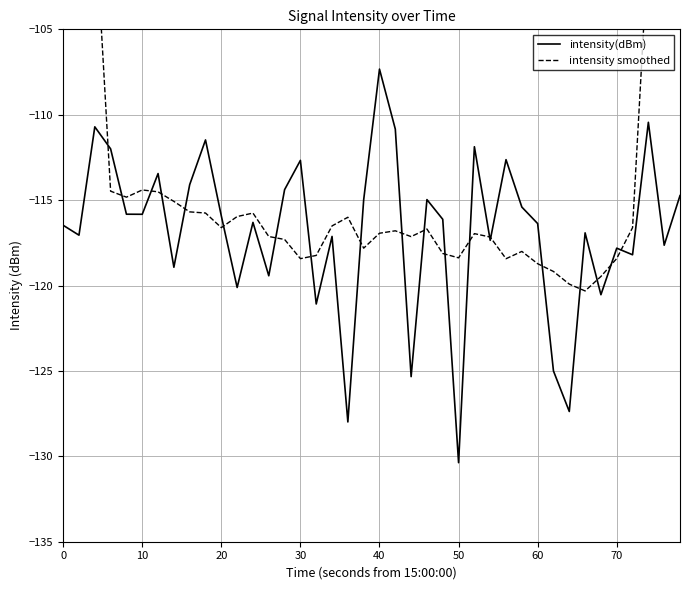

Is this an area chart (filled region under the line)?

No